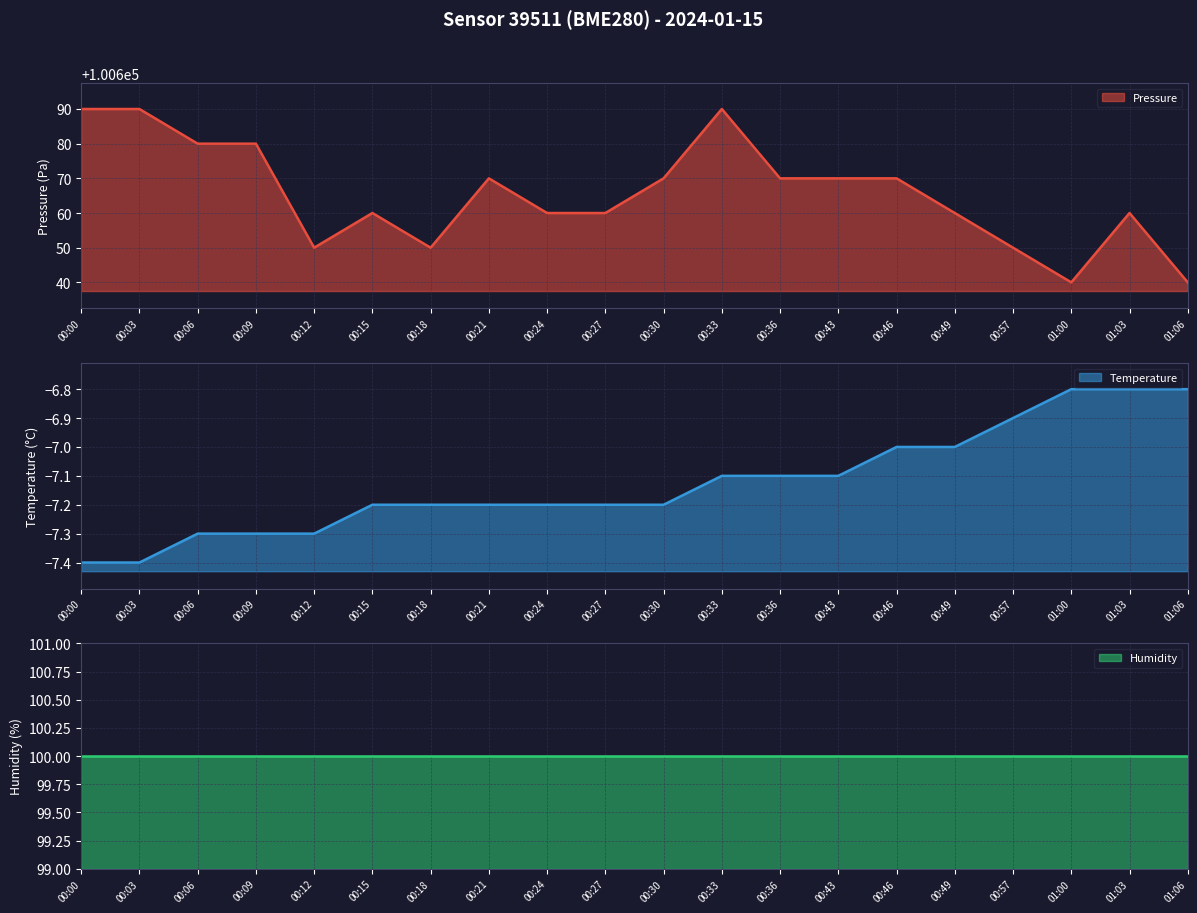

Does the chart have visible grid lines?

Yes